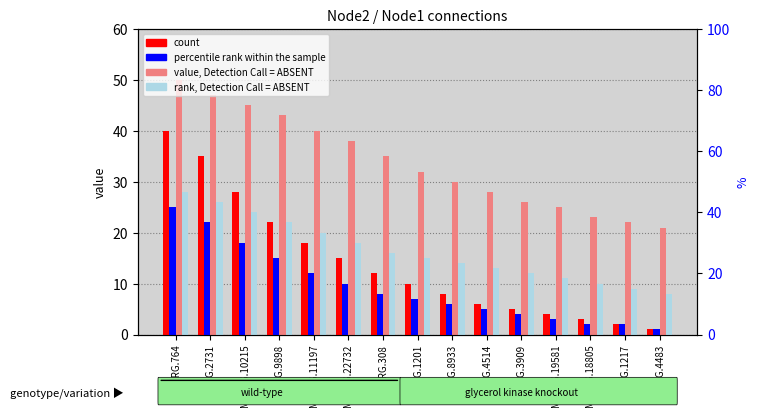

How many categories are shown in the chart?

15